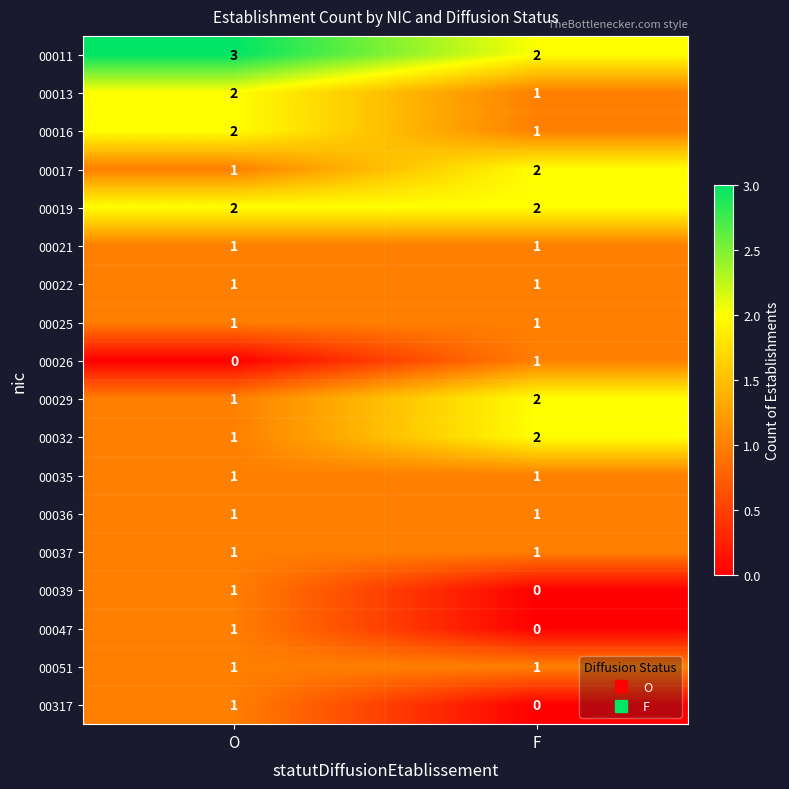

How many data points does each series have?

2